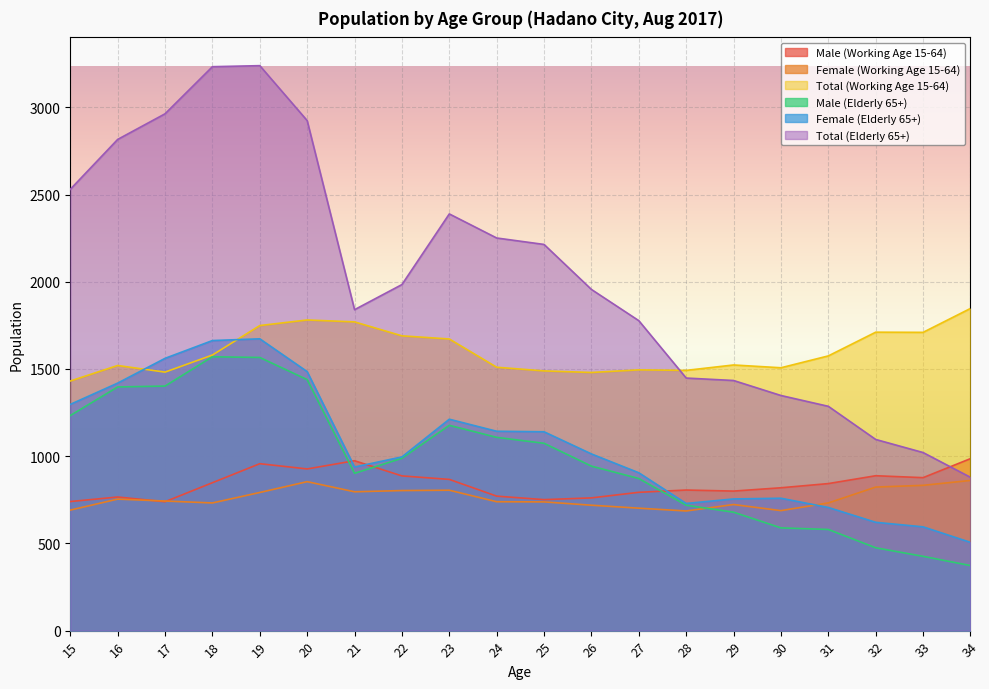

Reading left to right, list all the values displayed in this chart.

Male (Working Age 15-64): 740	766	739	848	957	927	974	887	867	771	751	761	793	806	800	819	843	888	877	986
Female (Working Age 15-64): 691	754	743	732	792	854	796	803	805	739	738	719	702	686	723	688	732	823	833	861
Total (Working Age 15-64): 1431	1520	1482	1580	1749	1781	1770	1690	1672	1510	1489	1480	1495	1492	1523	1507	1575	1711	1710	1847
Male (Elderly 65+): 1233	1397	1402	1570	1566	1439	902	988	1177	1108	1074	943	872	719	679	589	580	475	426	373
Female (Elderly 65+): 1297	1419	1561	1663	1673	1485	938	996	1212	1143	1140	1013	905	729	755	759	706	621	595	506
Total (Elderly 65+): 2530	2816	2963	3233	3239	2924	1840	1984	2389	2251	2214	1956	1777	1448	1434	1348	1286	1096	1021	879